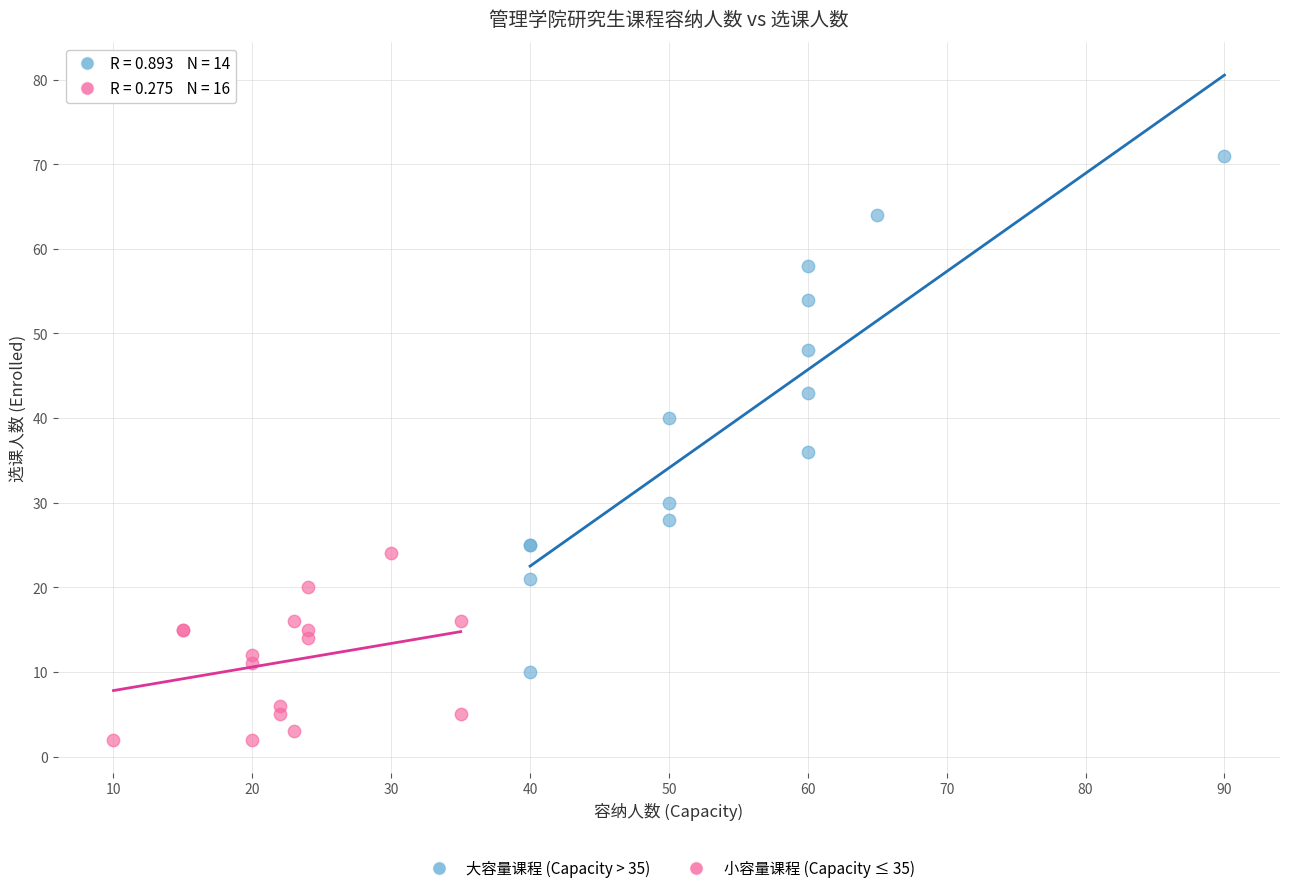

Which series reaches the maximum Y coordinate?

大容量课程 (Capacity > 35)